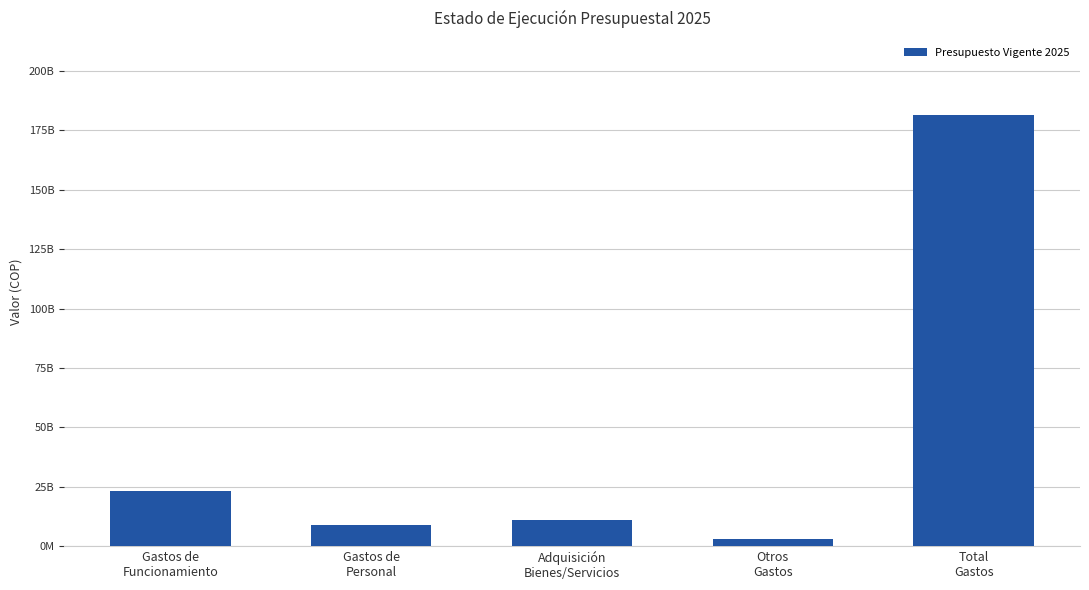

What is the minimum value shown in the chart?

3084155554